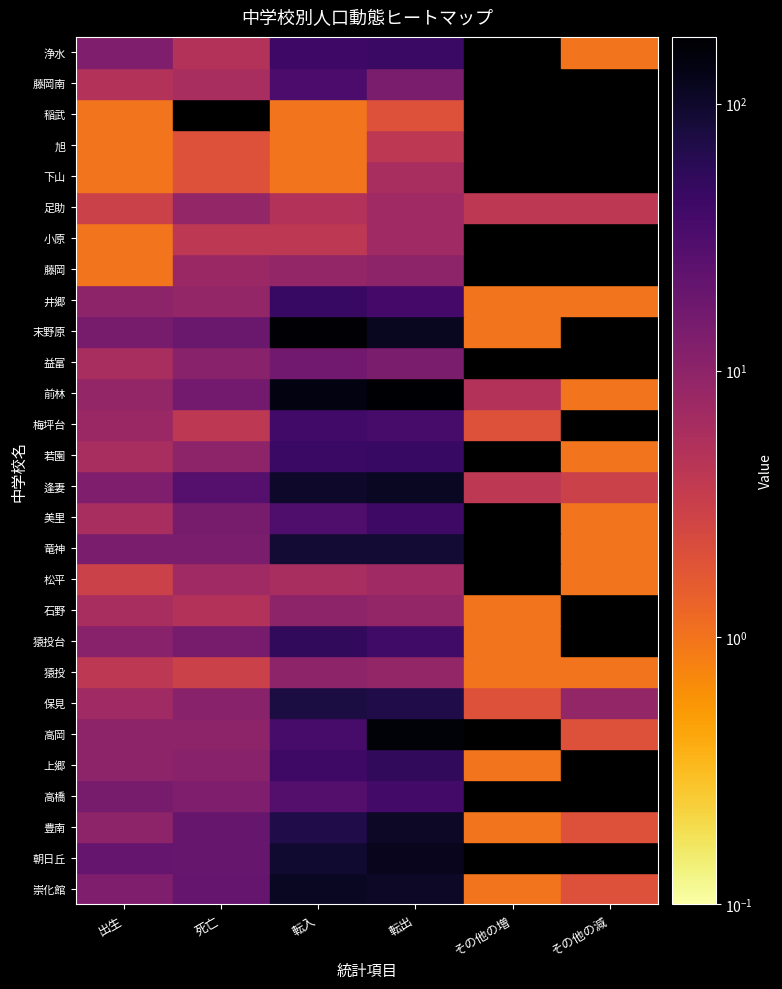

Which series changed the most between 崇化館 and 朝日丘?

逢妻